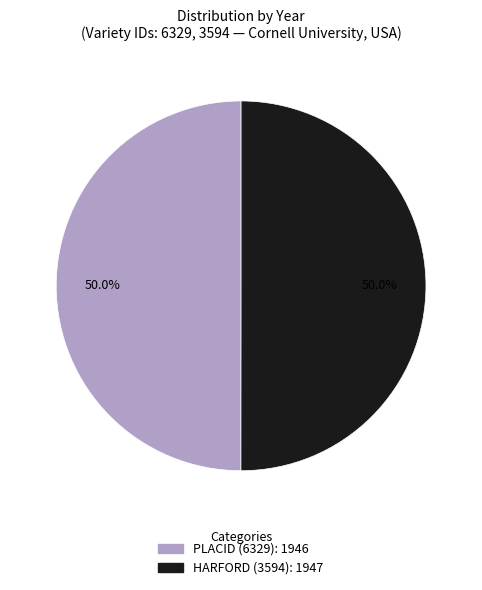

Is the sum of HARFORD (3594) and PLACID (6329) greater than half?

Yes